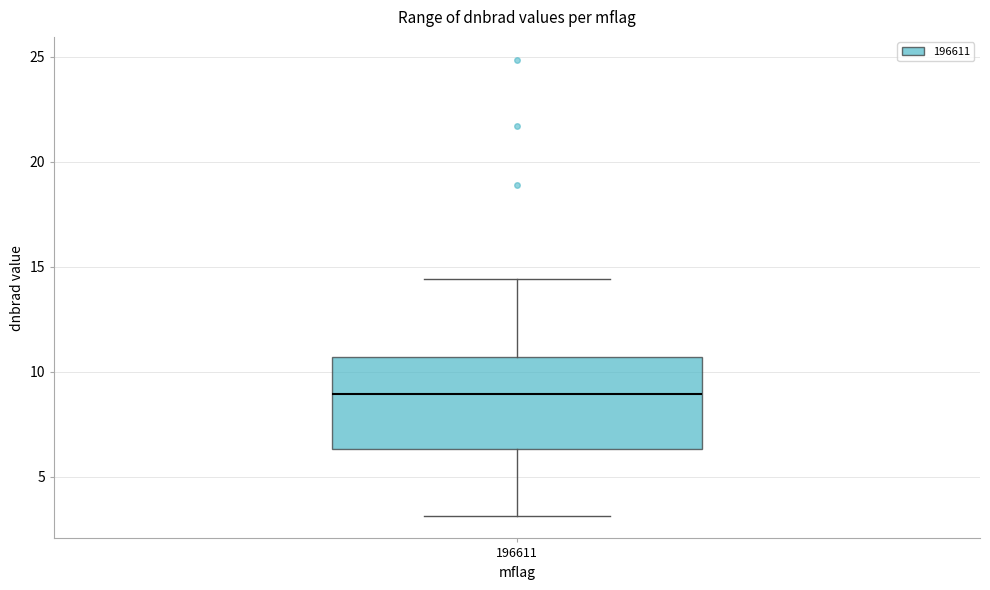

Read this box plot against the y-axis: the position of the median line, the range covered by the box, and the ends of both whiskers. The values are not printed on the chart, so give them approximately, as read against the axis.

median 9.0, box 6.5 to 10.5, whiskers 3.0 to 14.5